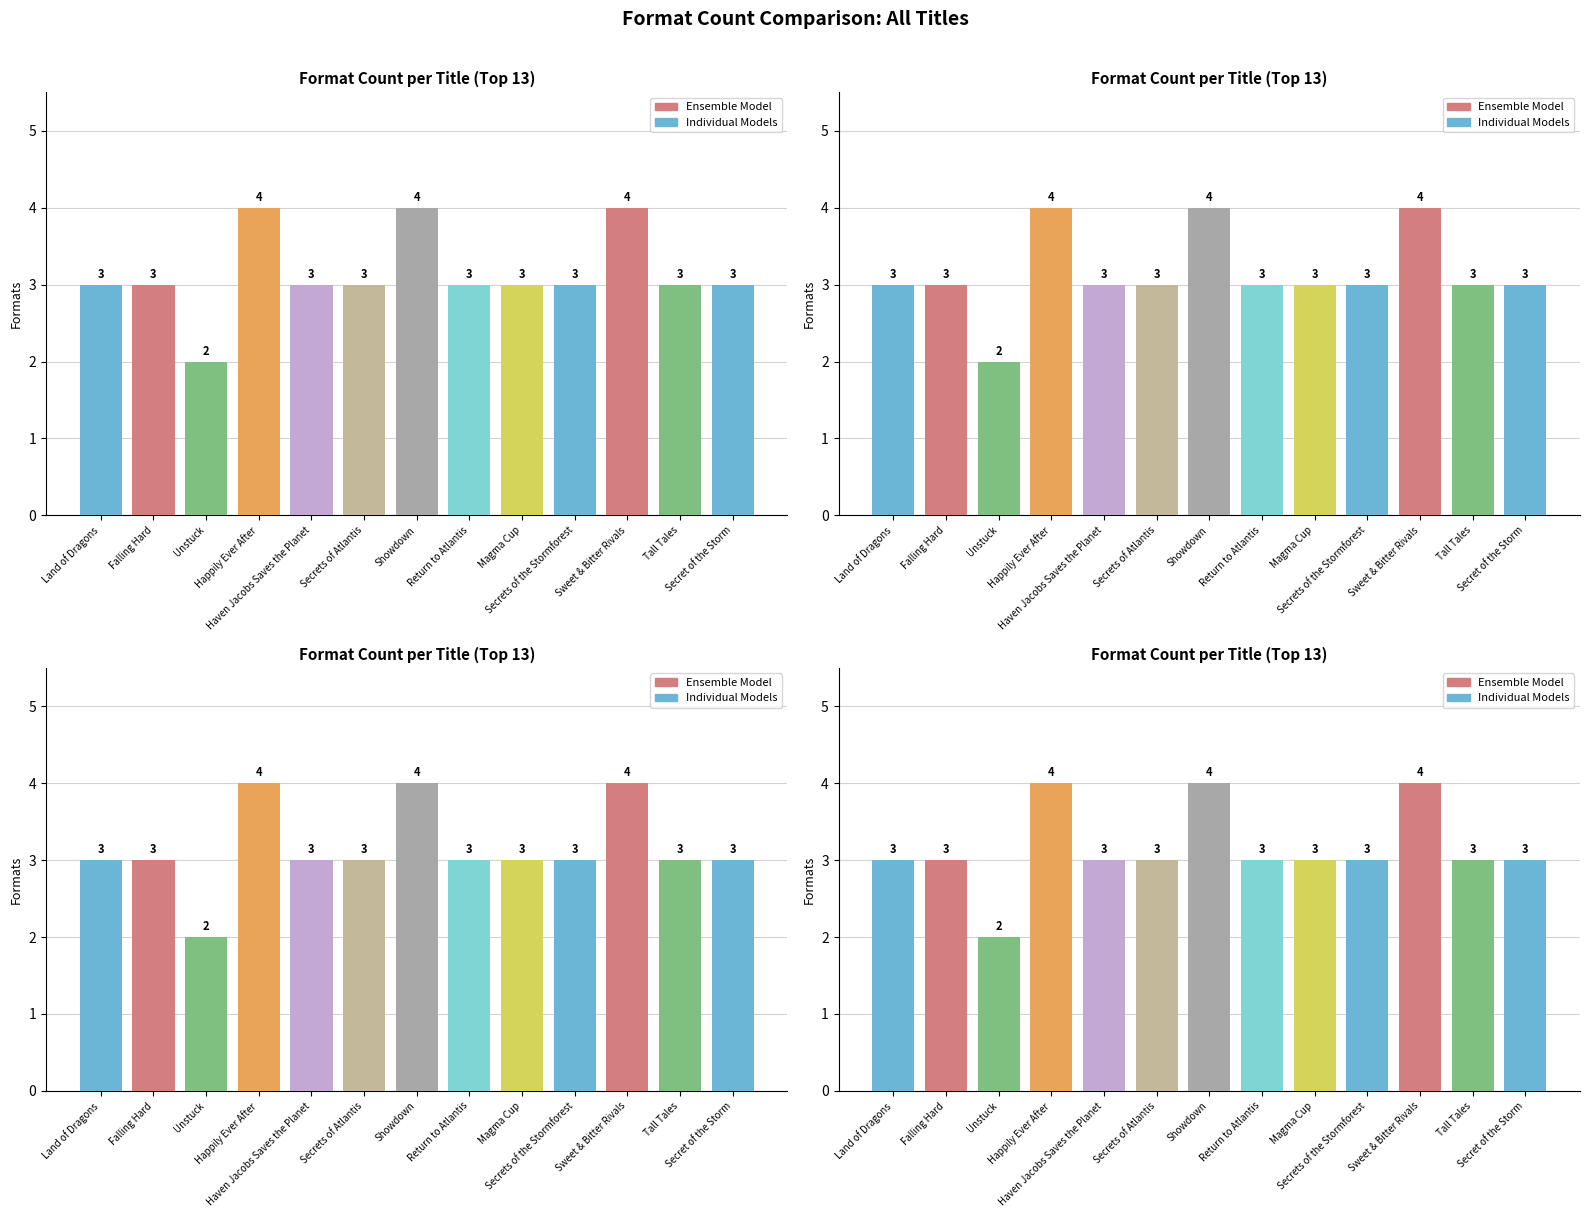

How many values are between 3 and 4?

12